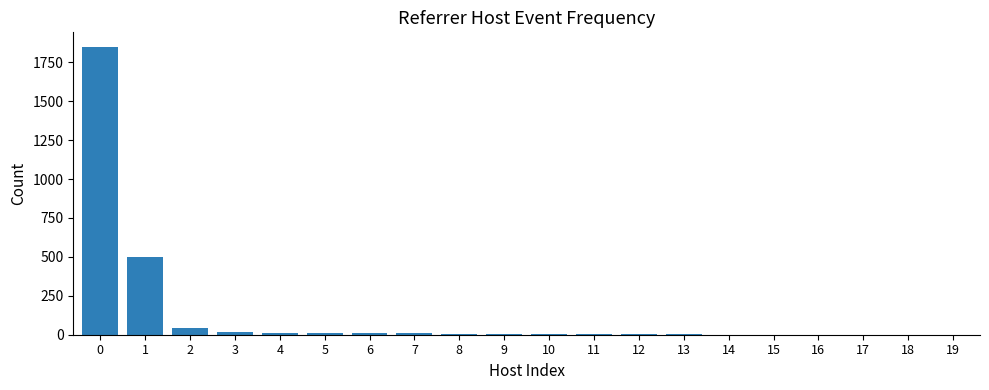

What is the maximum value shown in the chart?

1850